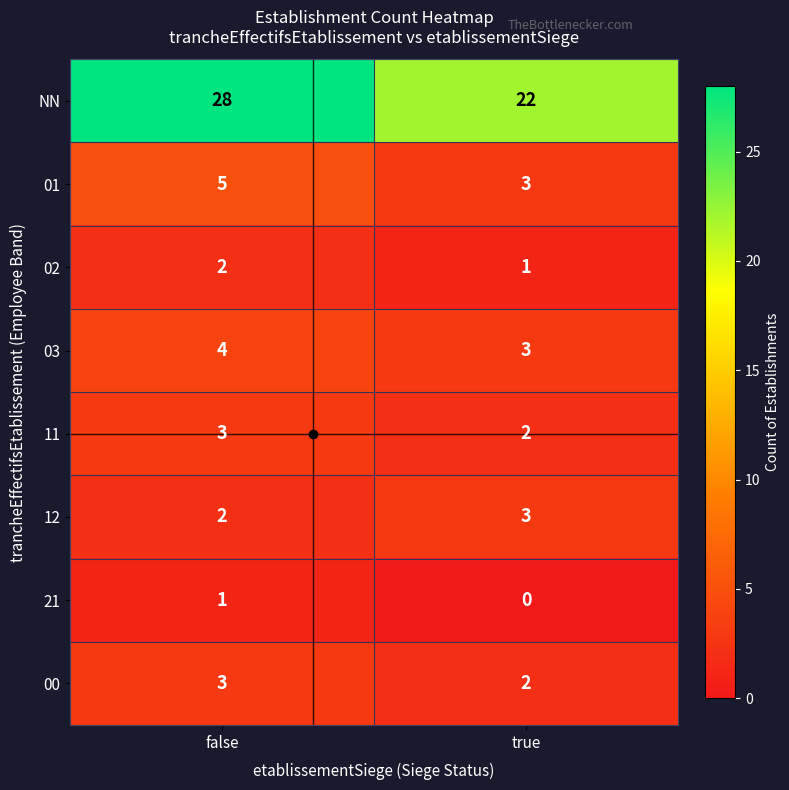

How many series are shown in this chart?

8